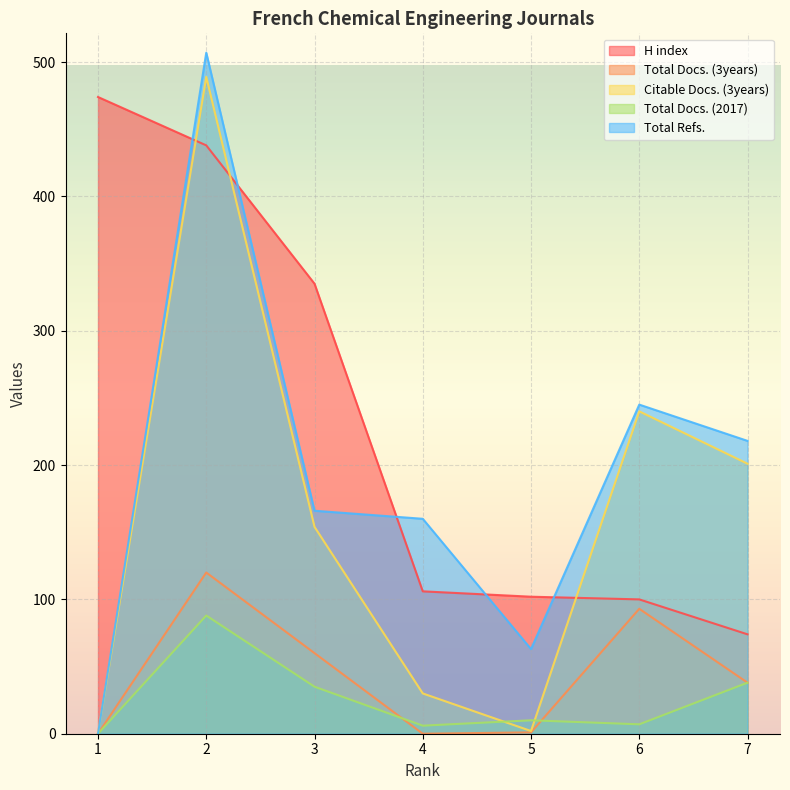

Reading left to right, what are all the values shown in this chart?

H index: 474	438	335	106	102	100	74
Total Docs. (3years): 0	120	60	0	1	93	38
Citable Docs. (3years): 0	489	154	30	2	240	201
Total Docs. (2017): 0	88	35	6	10	7	38
Total Refs.: 0	507	166	160	63	245	218